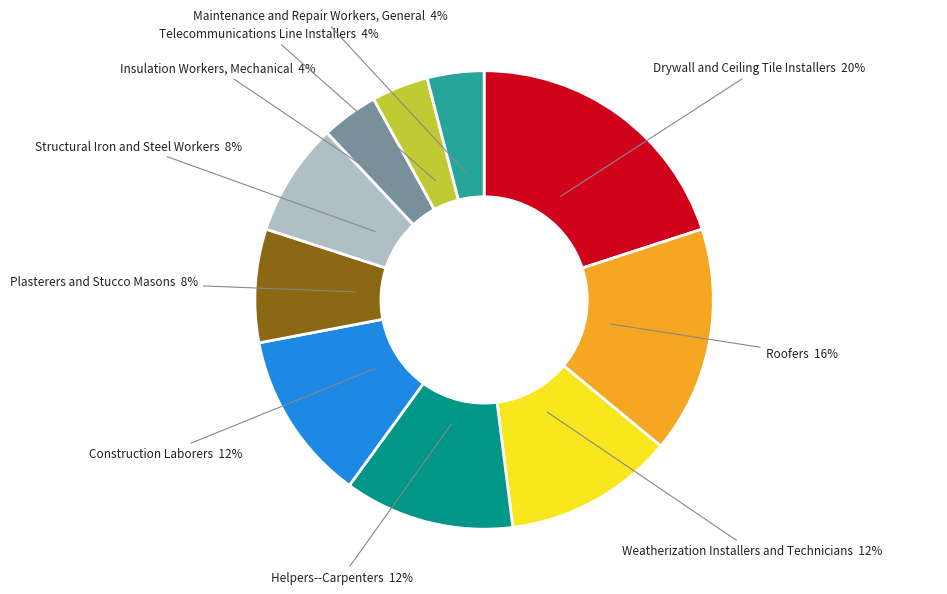

Which slice is the largest?

Drywall and Ceiling Tile Installers